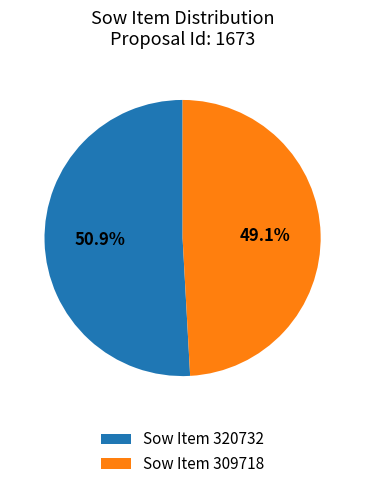

Do Sow Item 309718 and Sow Item 320732 together represent more than half of the pie?

Yes